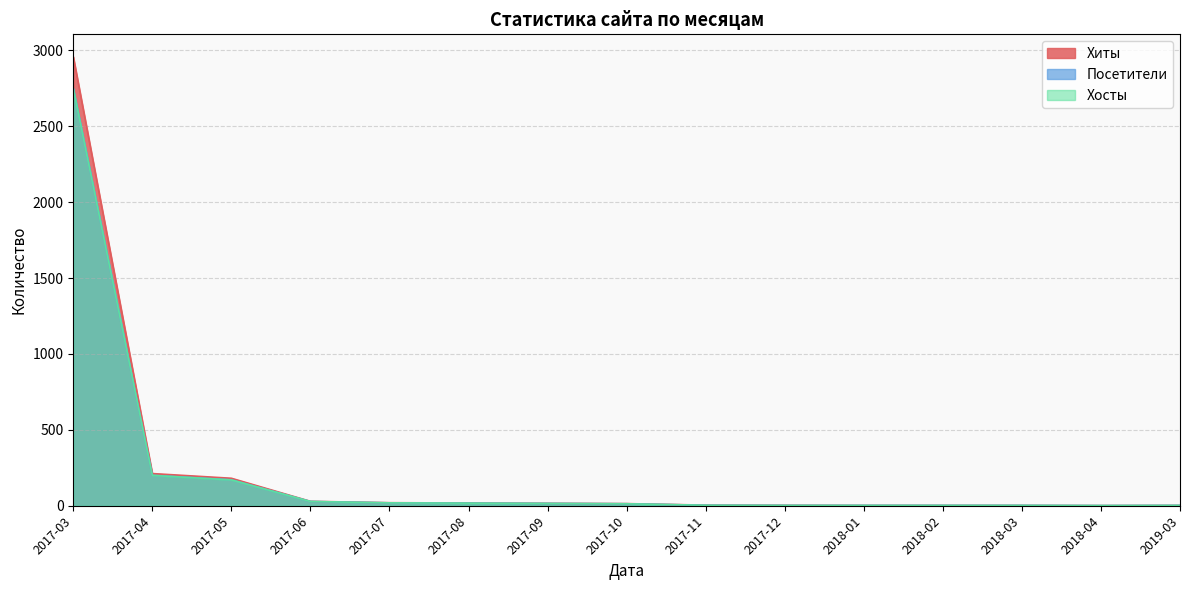

List the series in order of their peak value, lowest first.

Хосты, Посетители, Хиты